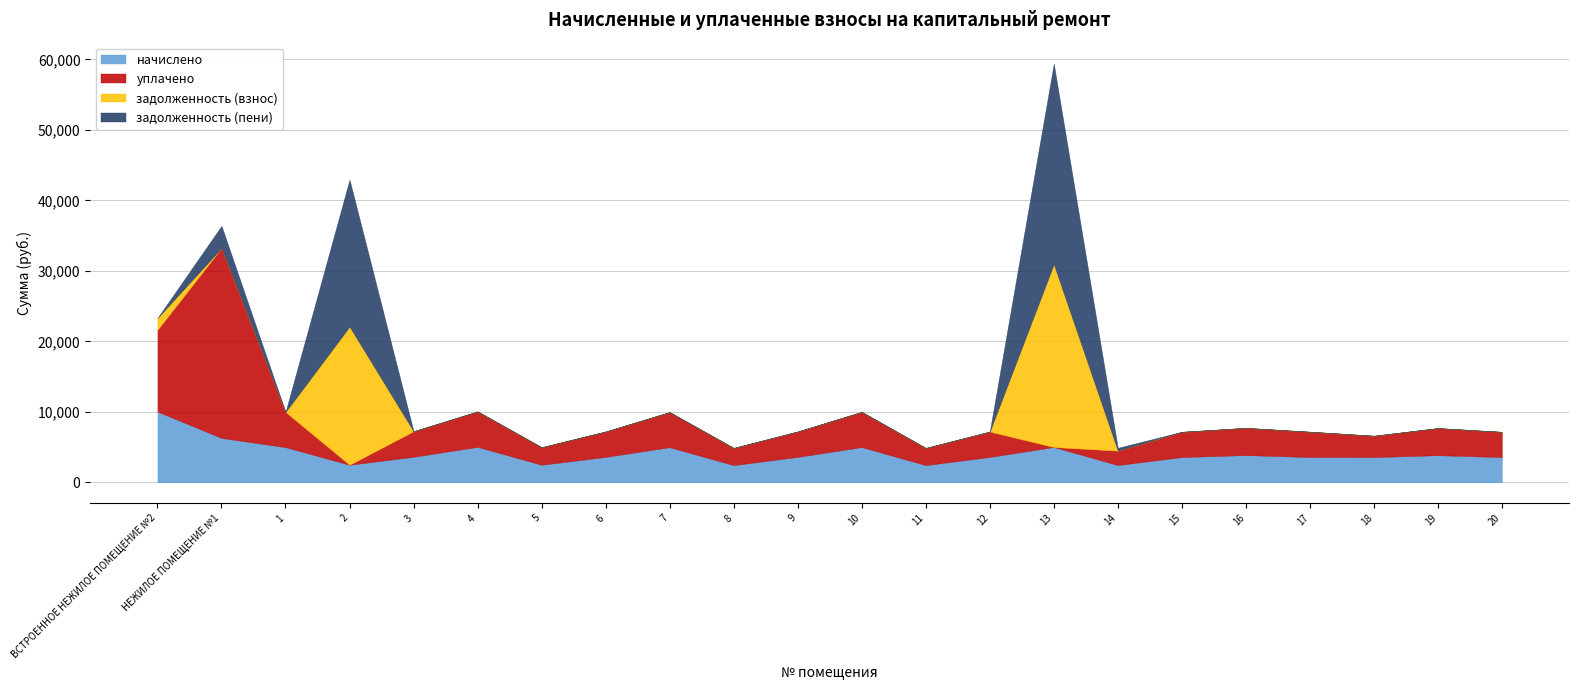

How many categories are shown in the chart?

22